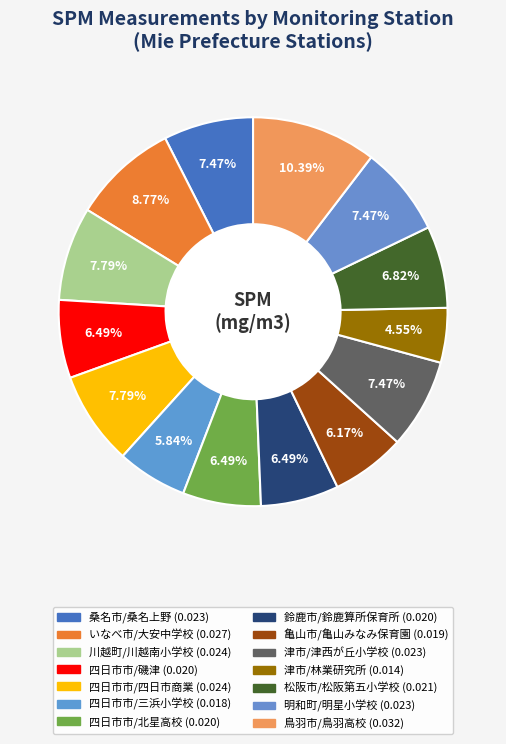

To the nearest percent, what is the combined percentage of 鳥羽市/鳥羽高校 and 明和町/明星小学校?

18%